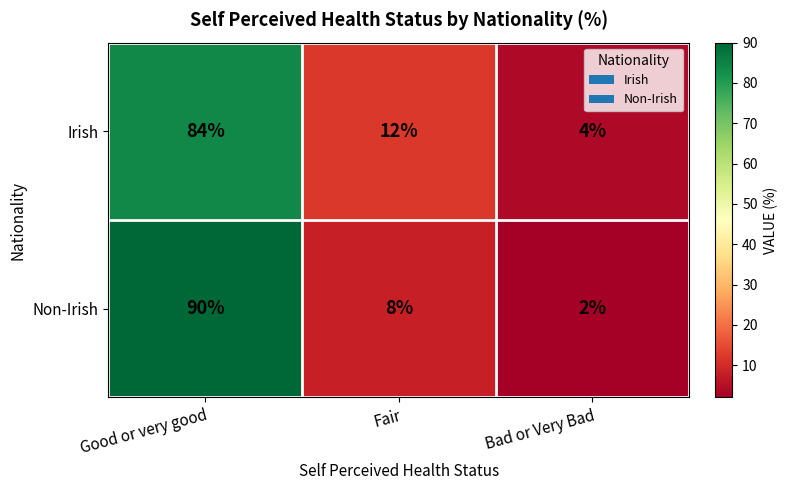

Reading right to left, what are all the values shown in this chart?

Irish: 4	12	84
Non-Irish: 2	8	90